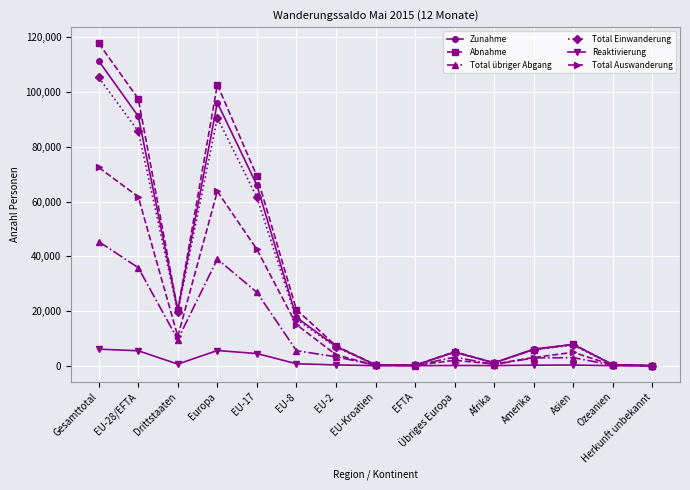

What is the sum of all Reaktivierung values?

23703